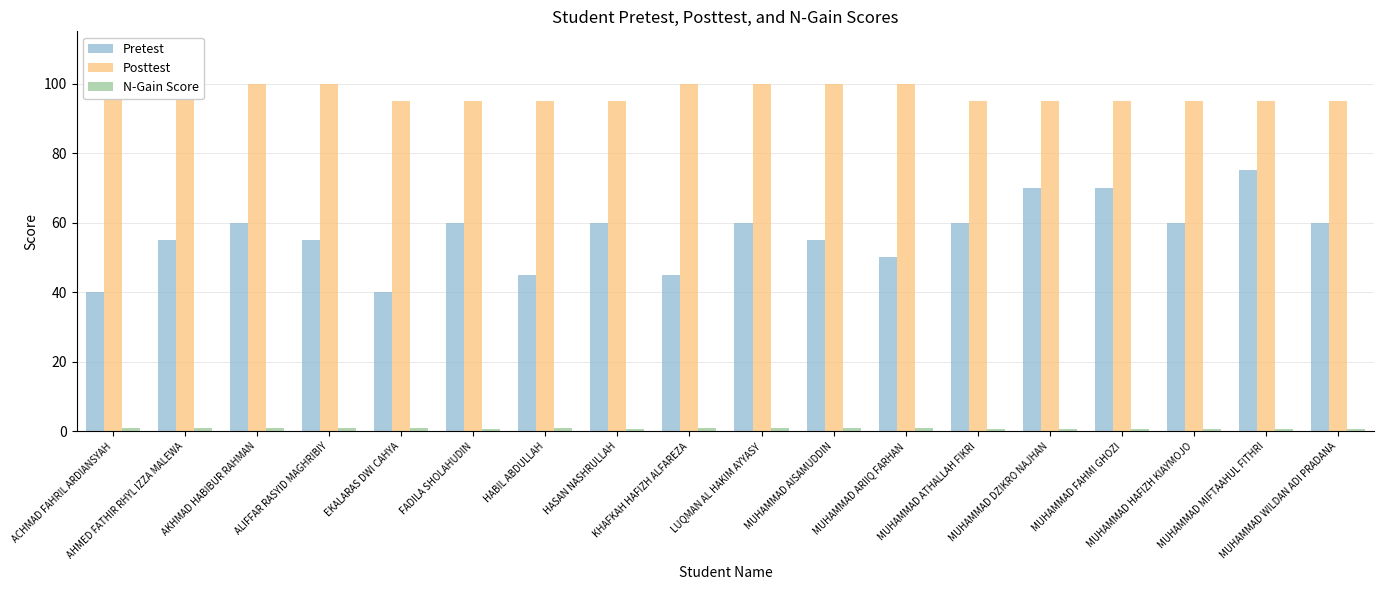

How many groups of bars are there?

18